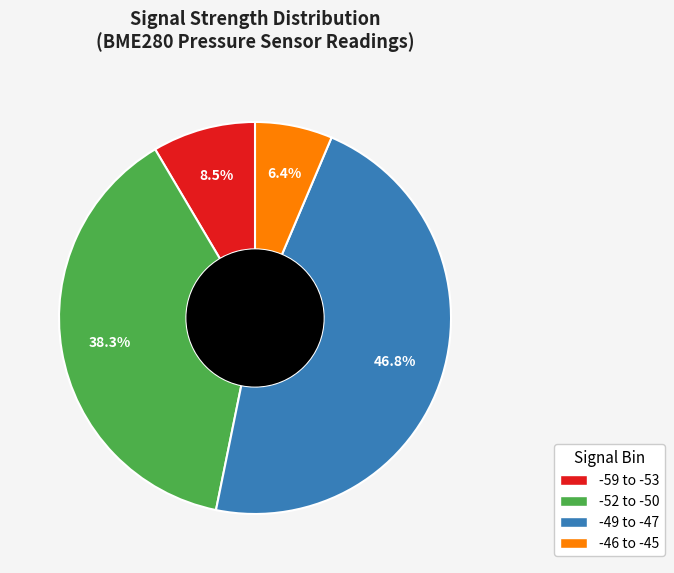

Count the number of slices in the pie.

4